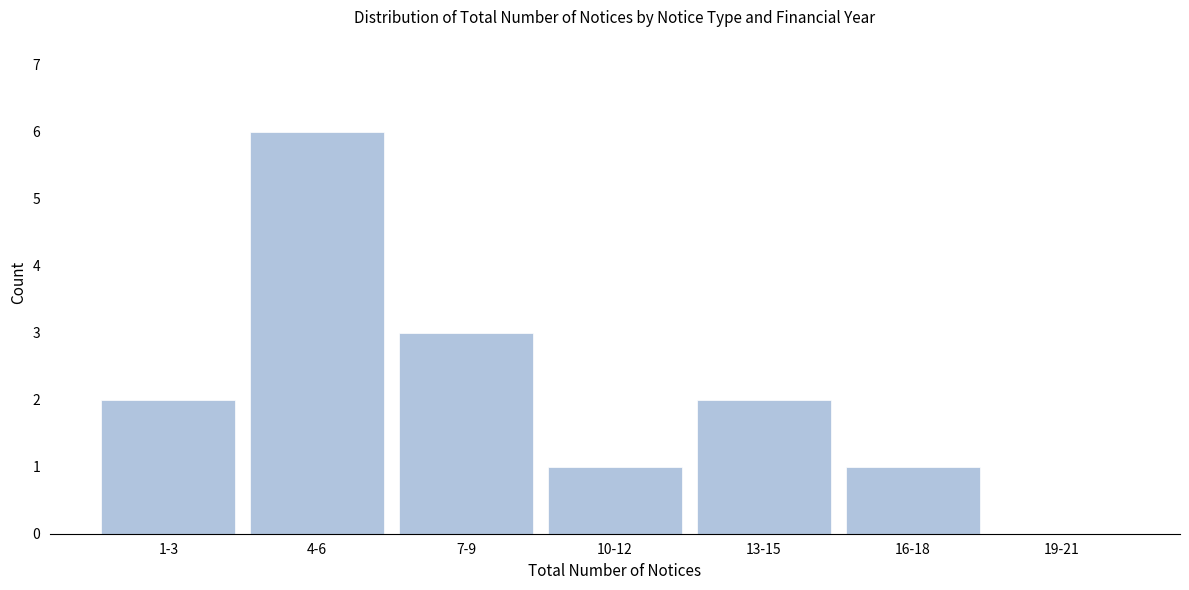

Reading left to right, what are all the values shown in this chart?

1-3=2	4-6=6	7-9=3	10-12=1	13-15=2	16-18=1	19-21=0